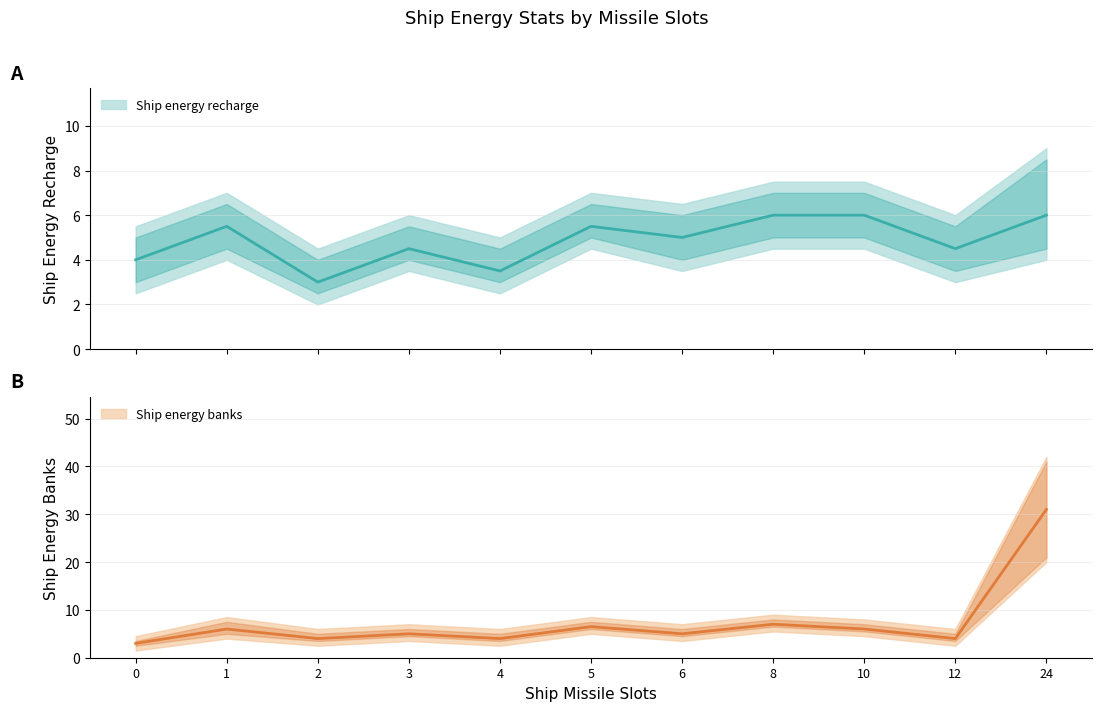

What is the difference between the Ship energy banks values at 4 and 6?

1.0